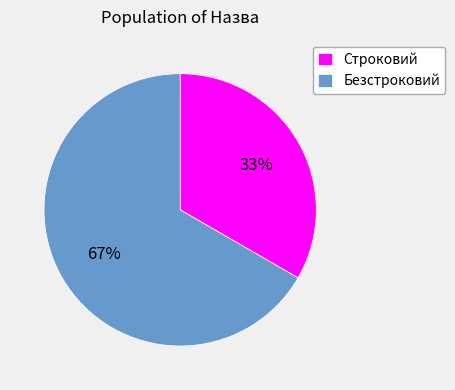

Which category has the biggest portion of the pie?

Безстроковий